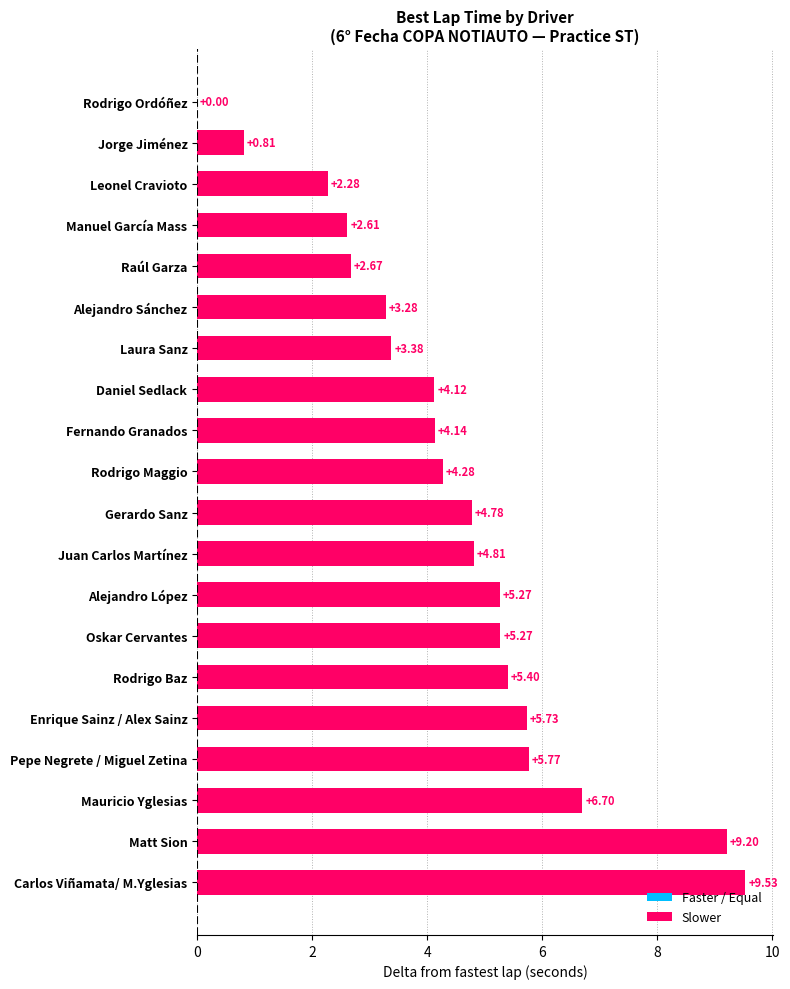

What is the average value?

4.5